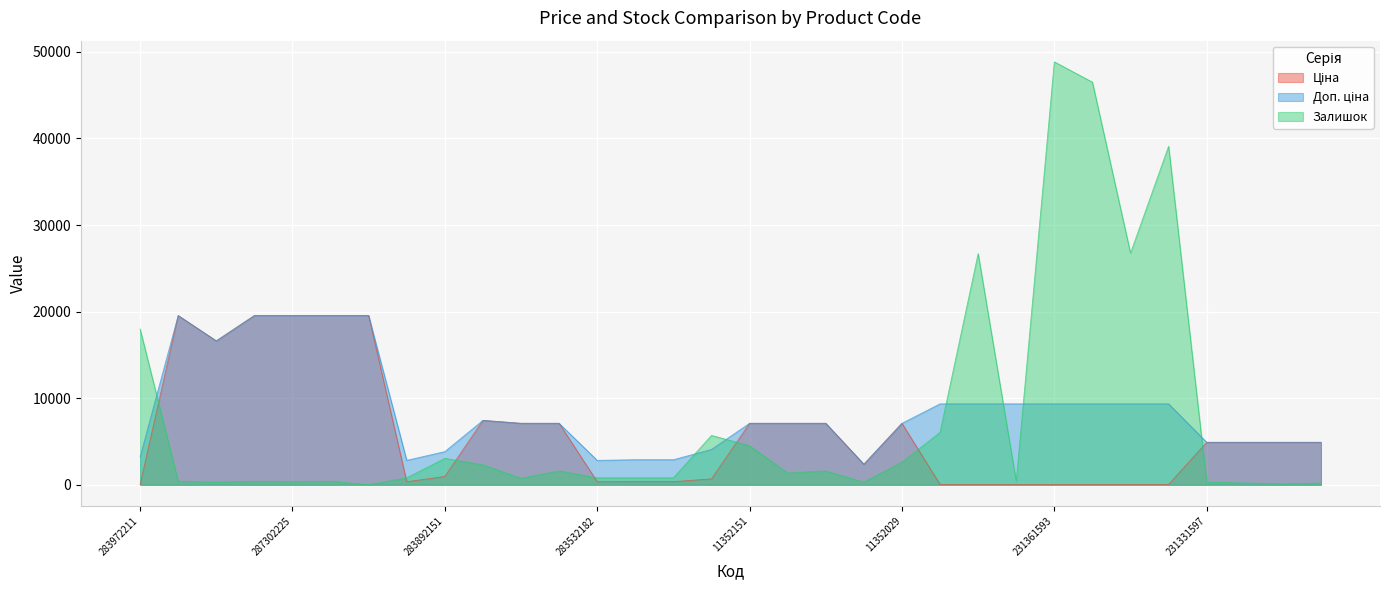

What is the difference between the second highest and second lowest values in the Залишок series?

46400.0